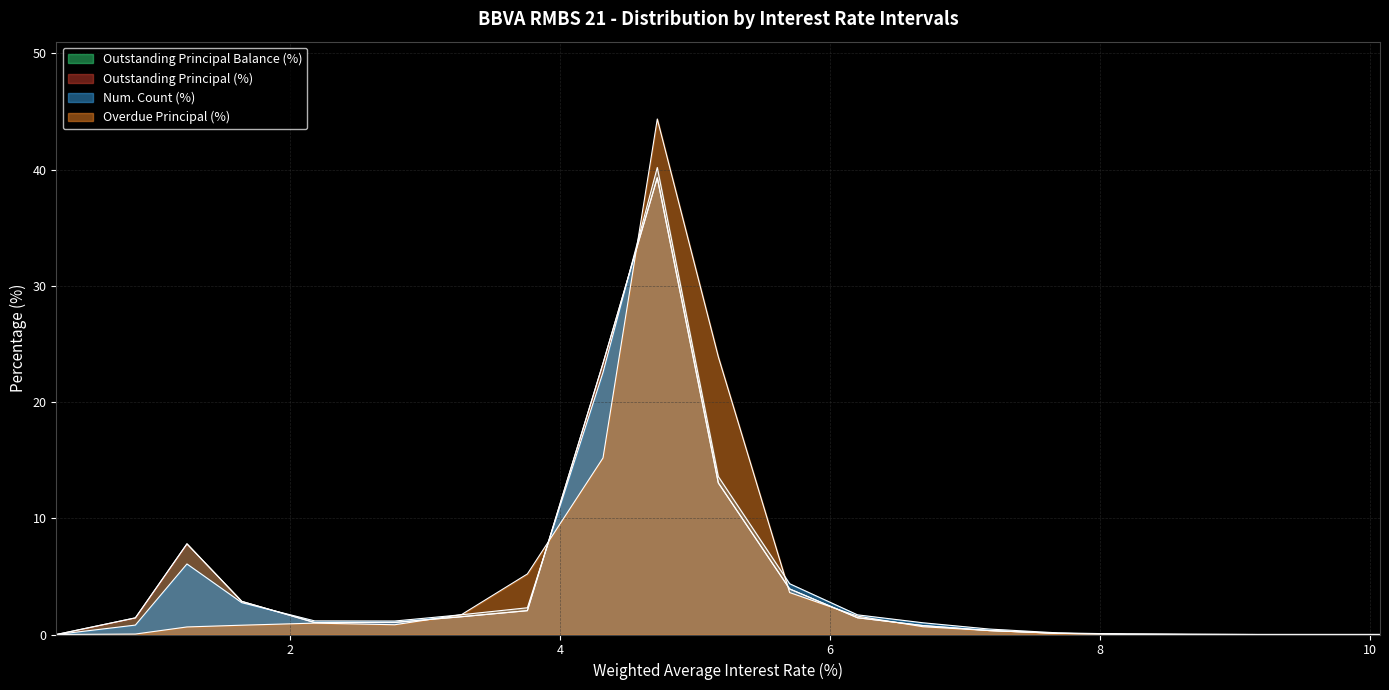

What is the spread (max minus min) of values at 4.5-4.999?

5.1